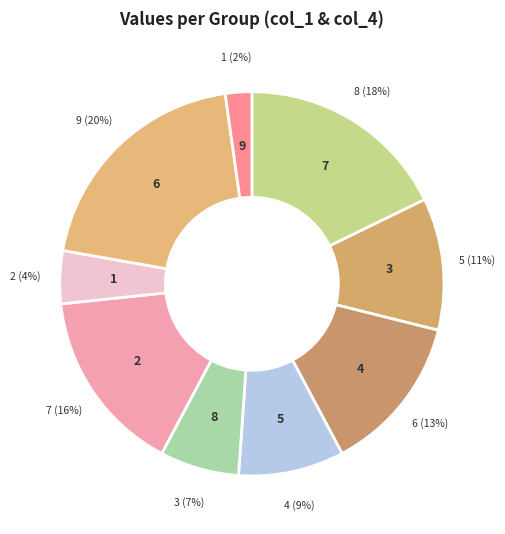

To the nearest percent, what is the combined percentage of 9 and 2?

18%